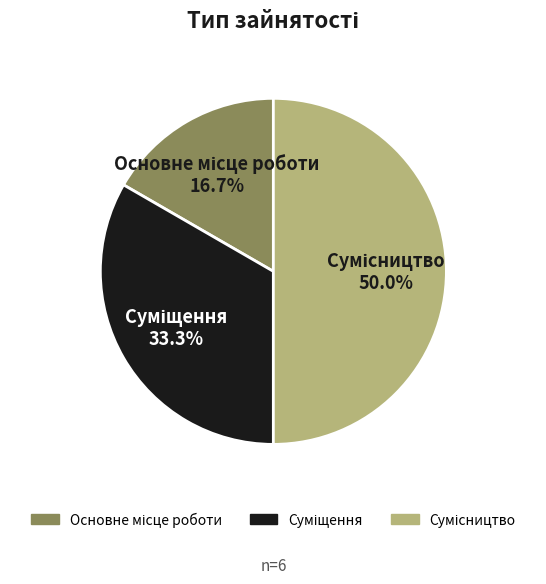

How many segments does this pie chart have?

3